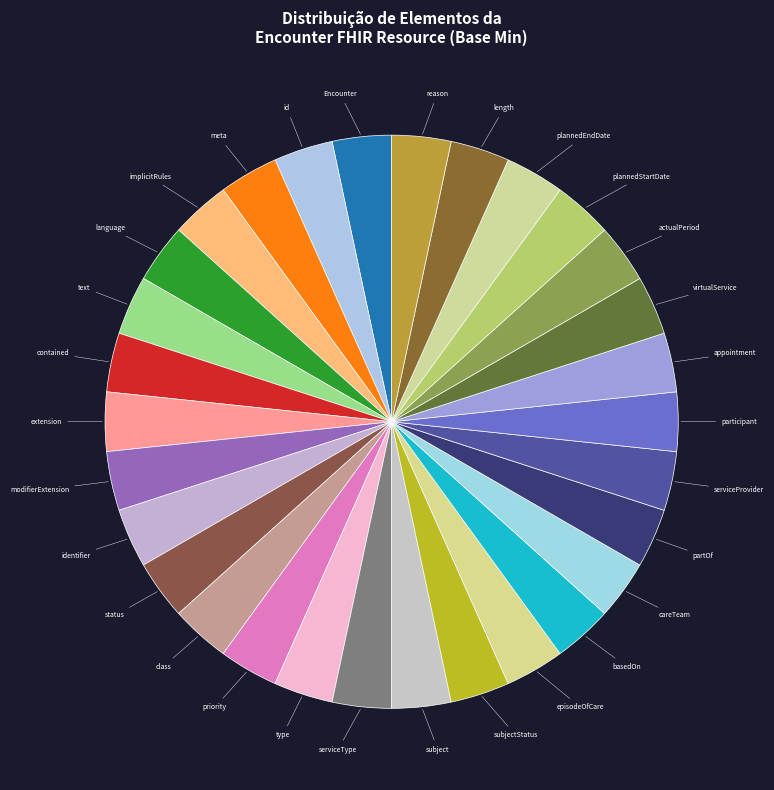

Is it true that plannedEndDate is 3% of the pie?

True